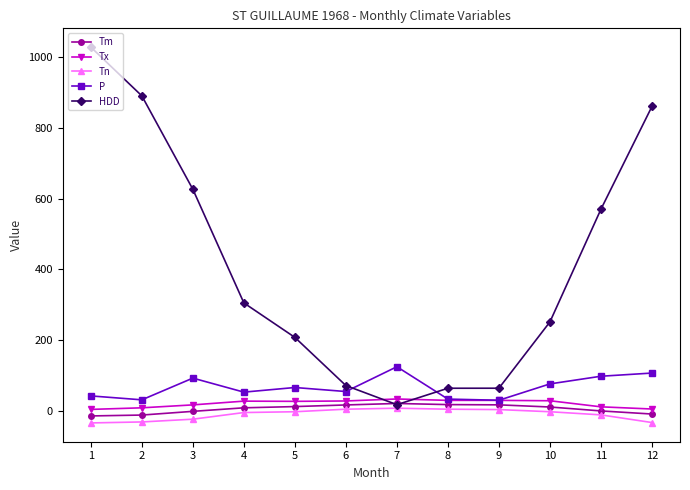

Which series has the widest spread of values?

HDD